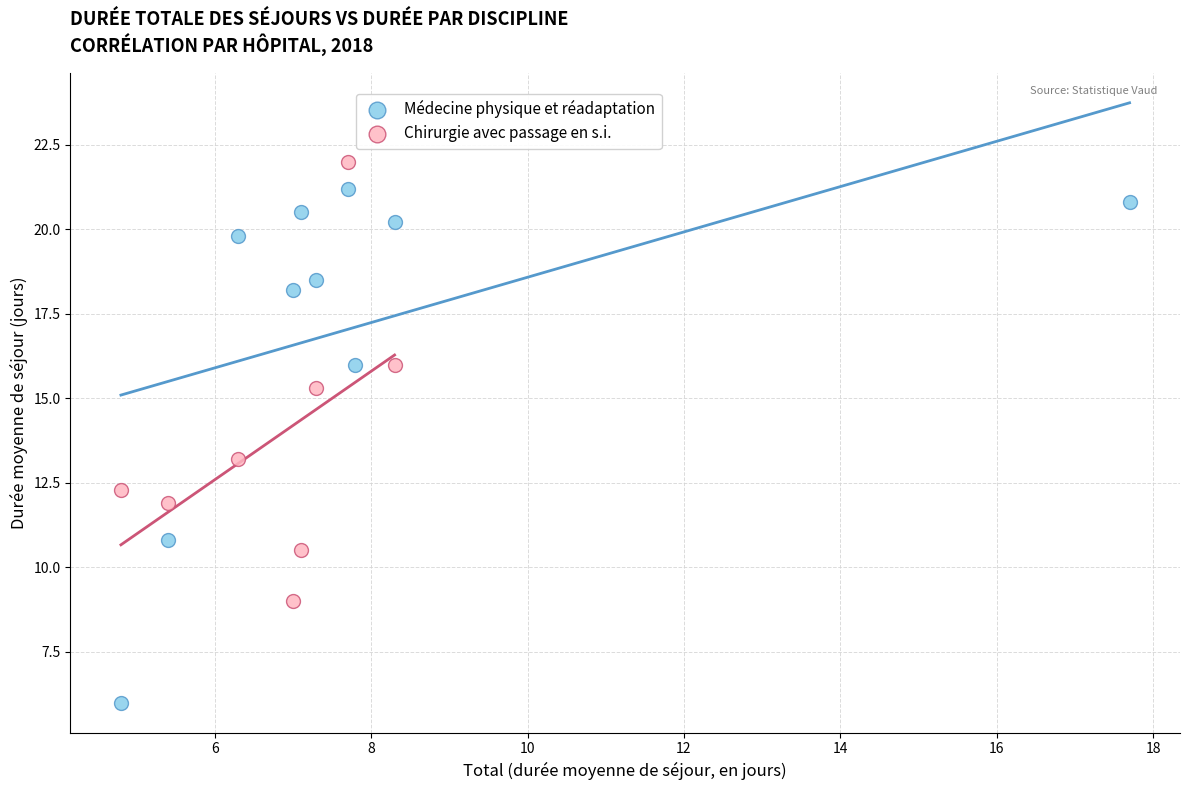

Which series contains the highest Y value?

Chirurgie avec passage en s.i.